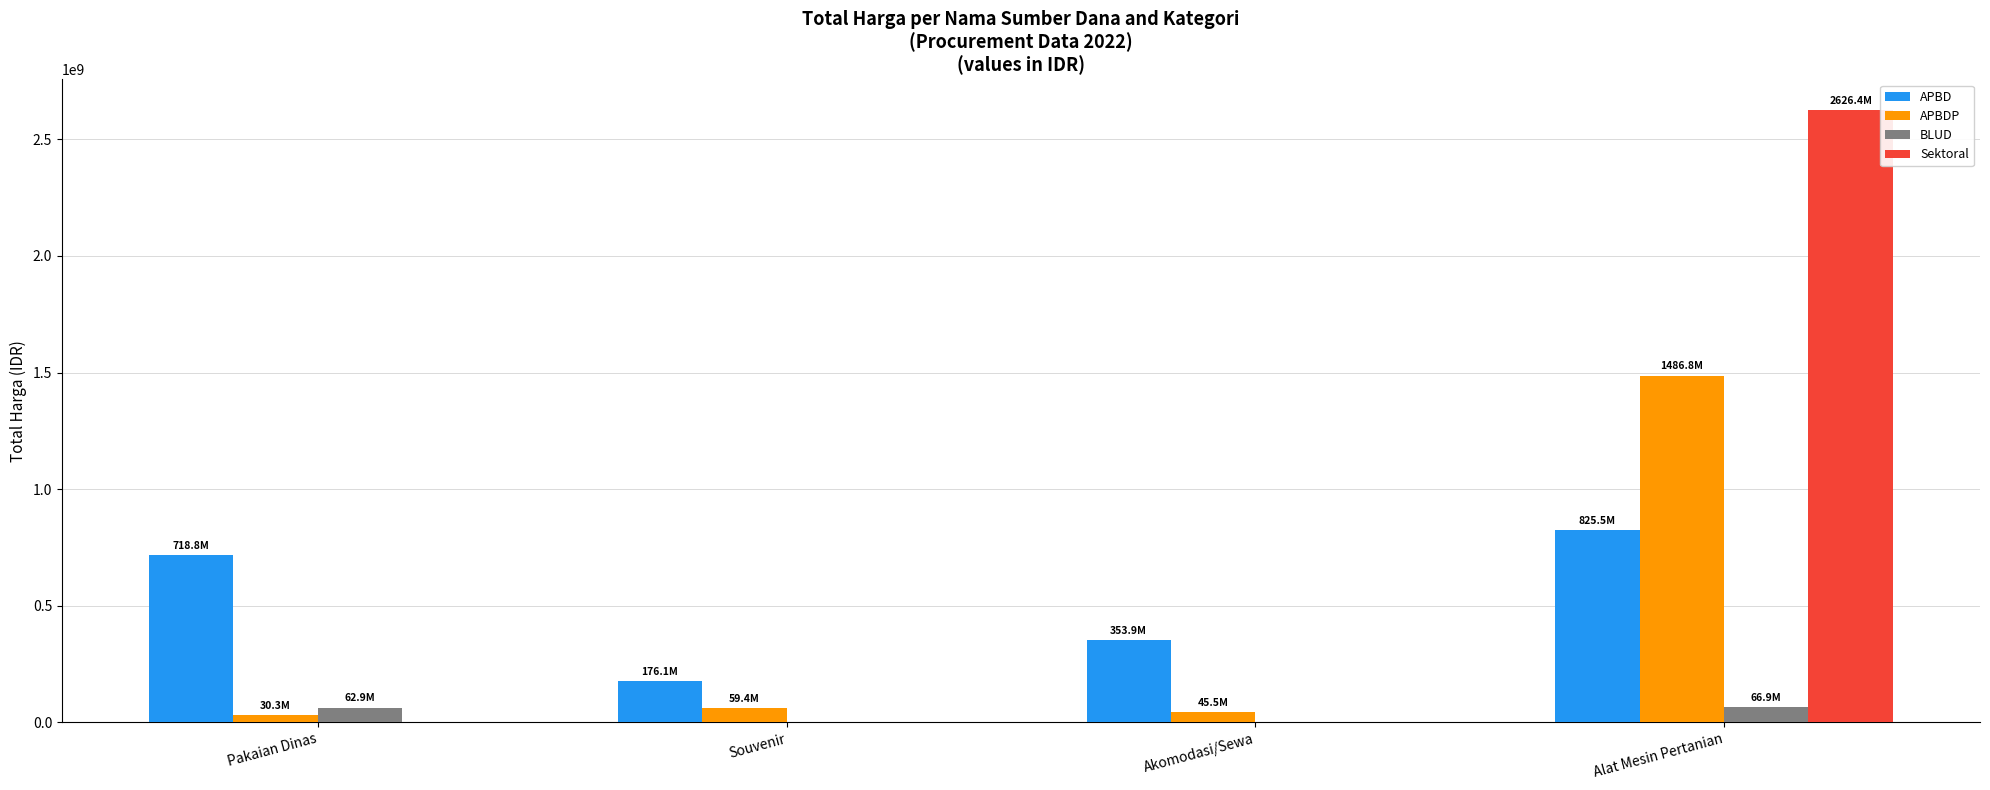

What is the maximum value for Sektoral?

2626421930